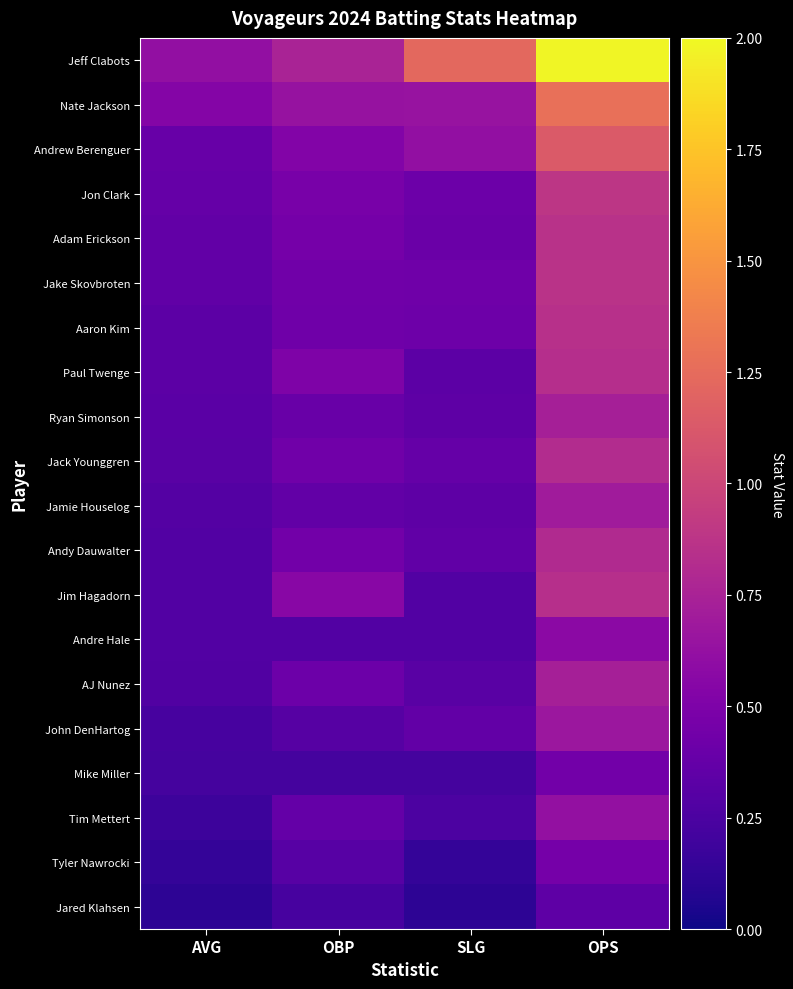

At which category is the sum across all series the highest?

OPS